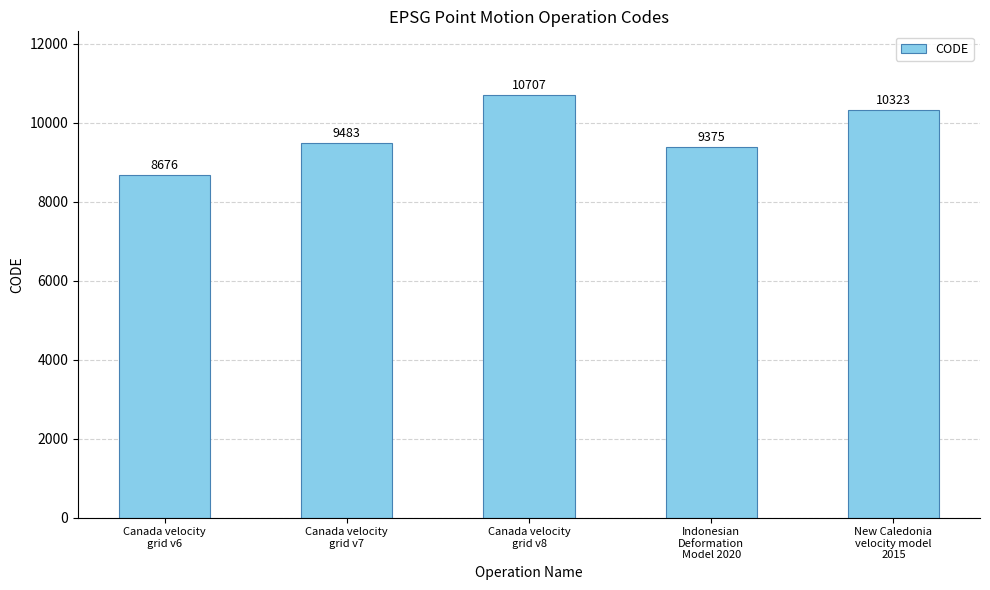

What position from the left is Indonesian
Deformation
Model 2020?

4